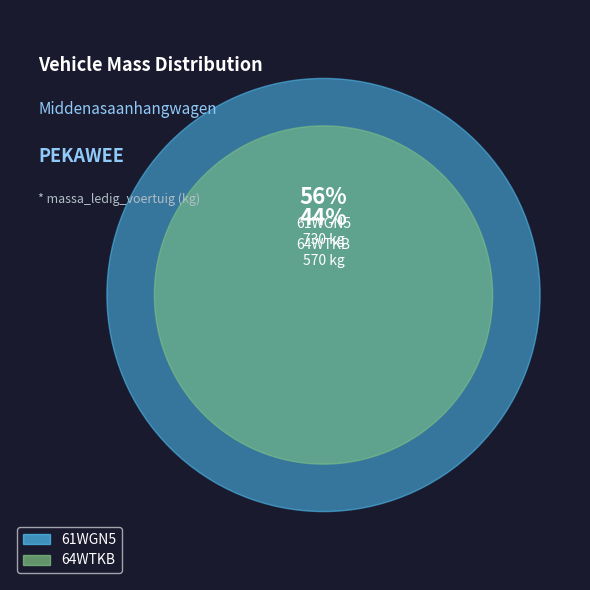

What percentage is NOT represented by 61WGN5?

43.8%